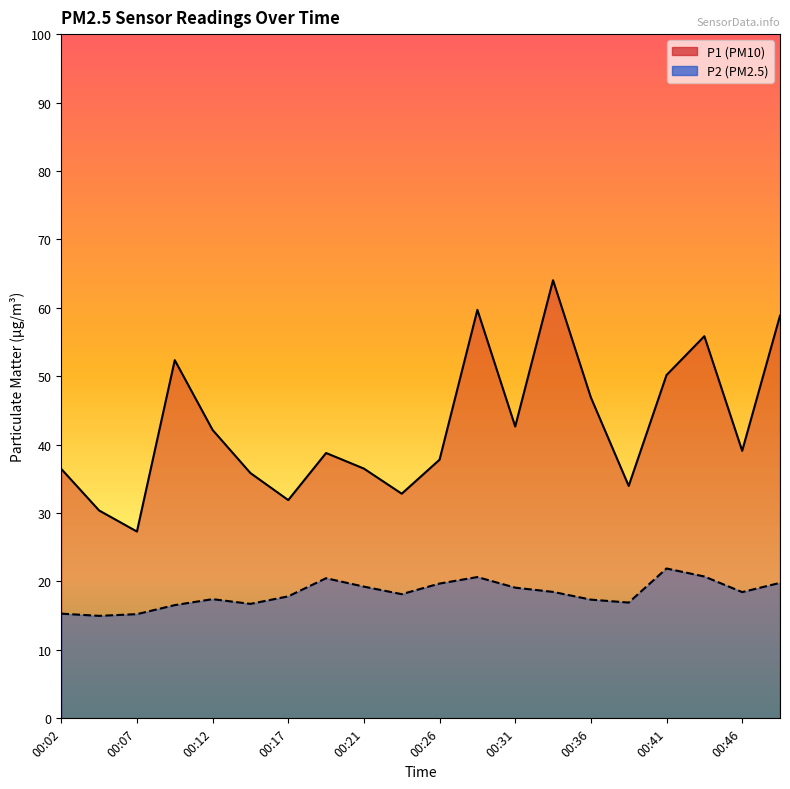

What is the difference between the P2 values at 00:46 and 00:26?

1.2